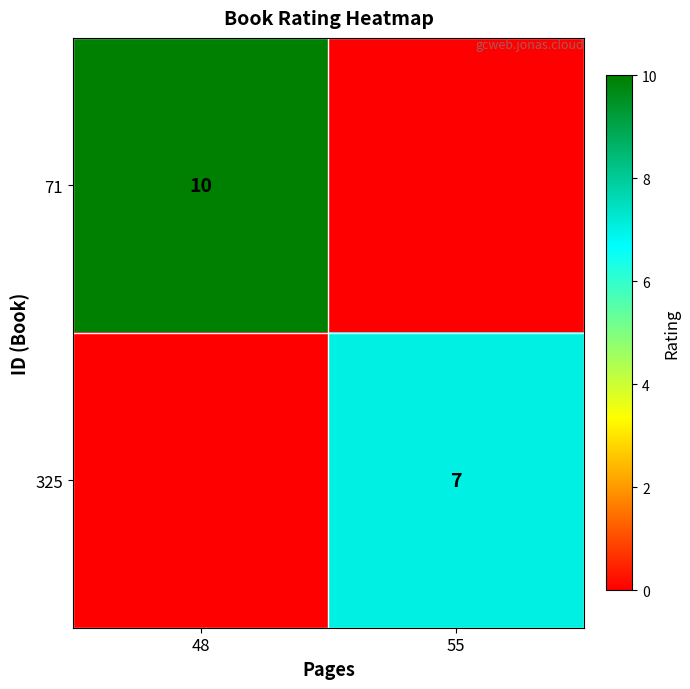

The value of 325 at 55 is 11. True or false?

False